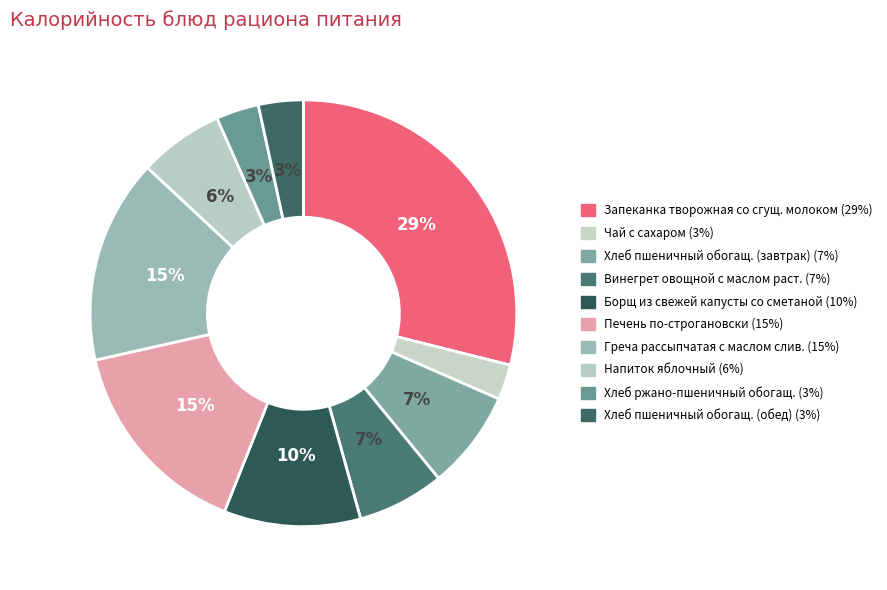

Rank the categories by value from lowest to highest.

Чай с сахаром, Хлеб ржано-пшеничный обогащ., Хлеб пшеничный обогащ. (обед), Напиток яблочный, Винегрет овощной с маслом растительным, Хлеб пшеничный обогащ. (завтрак), Борщ из свежей капусты со сметаной, Печень по-строгановски, Греча рассыпчатая с маслом сливочным, Запеканка творожная со сгущенным молоком